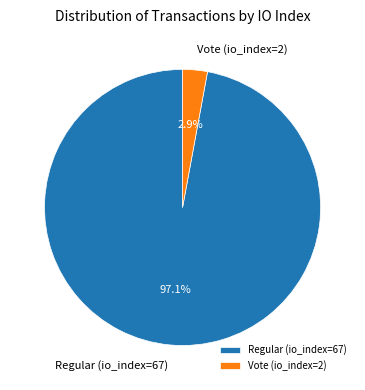

Which slice represents more than half of the pie?

Regular (io_index=67)